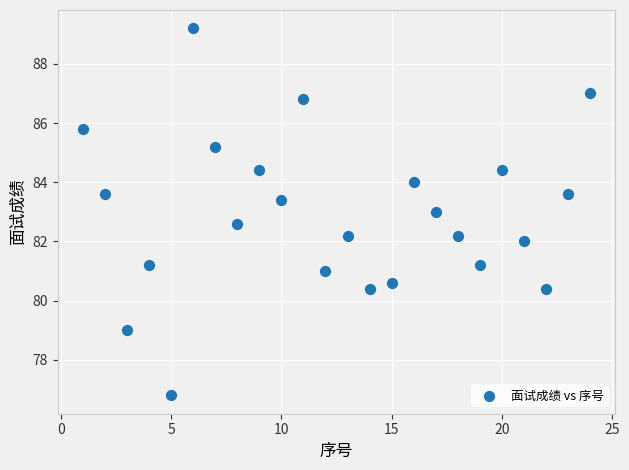

What is the range of X values (max minus min)?

23.0